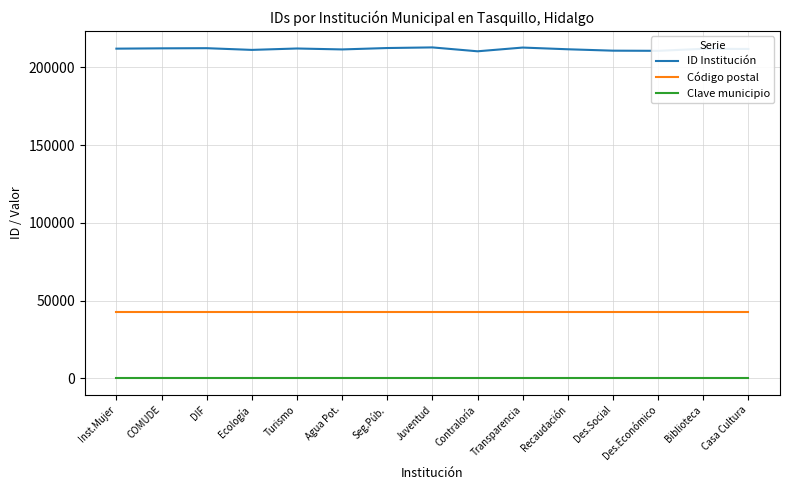

List the series in order of their overall mean, lowest first.

Clave municipio, Código postal, ID Institución